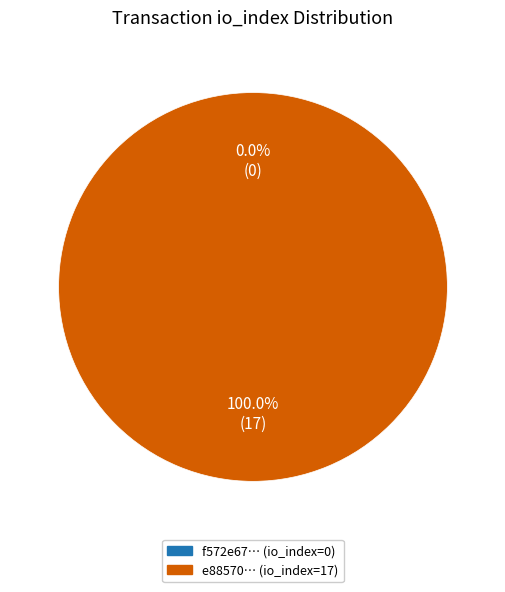

To the nearest percent, what portion does io_index_1 represent?

100%